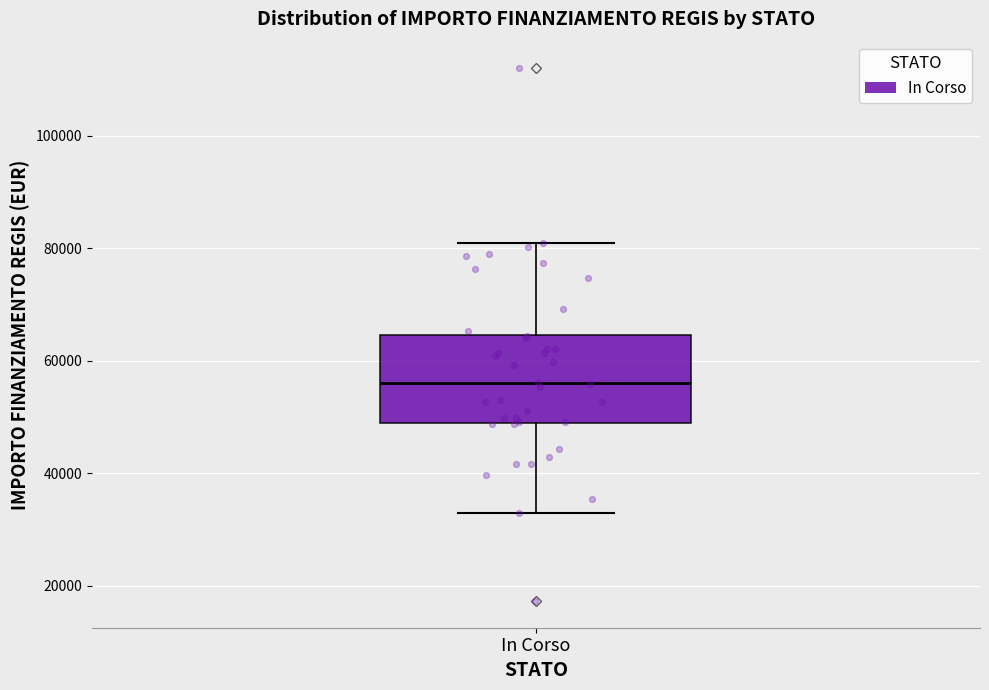

Where is the upper edge of the box for In Corso on the y-axis? The values are not printed on the chart, so give them approximately, as read against the axis.

64000